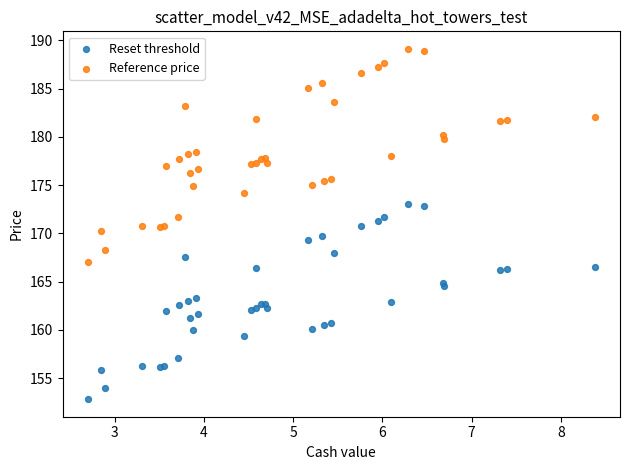

Which series reaches the maximum Y coordinate?

Reference price